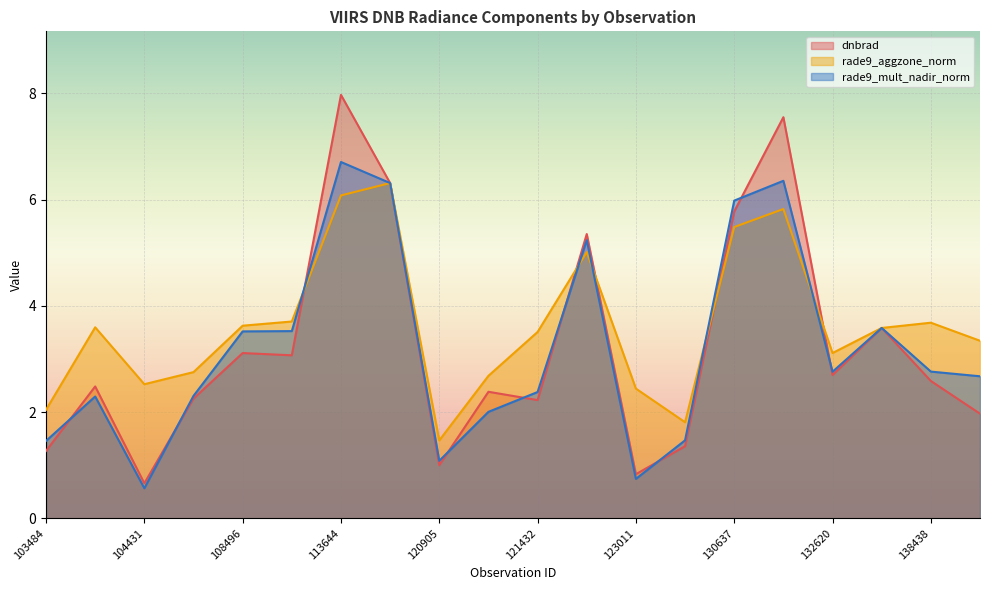

True or false: rade9_mult_nadir_norm and rade9_aggzone_norm cross at least once.

True